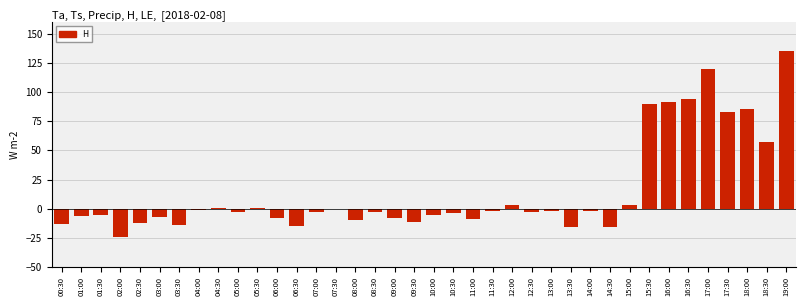

What is the change in value from 03:30 to 09:00?

+6.2